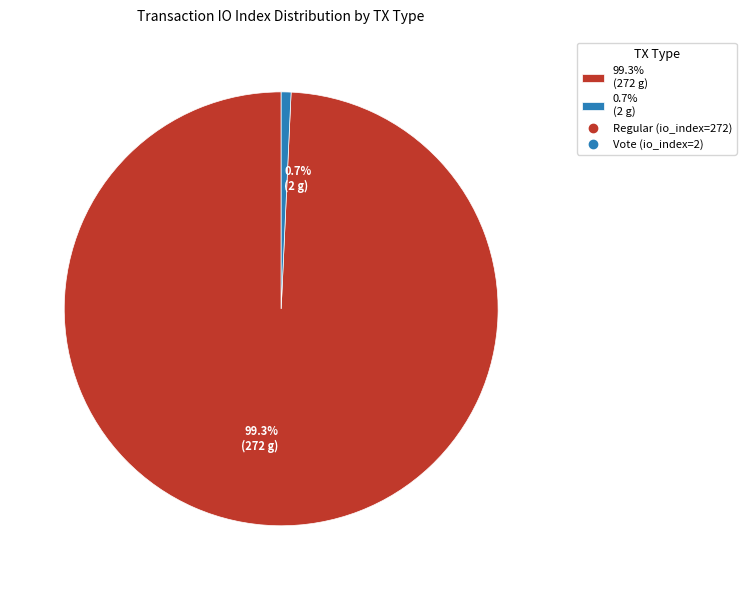

Which slice is the smallest?

0.7% (2 g)